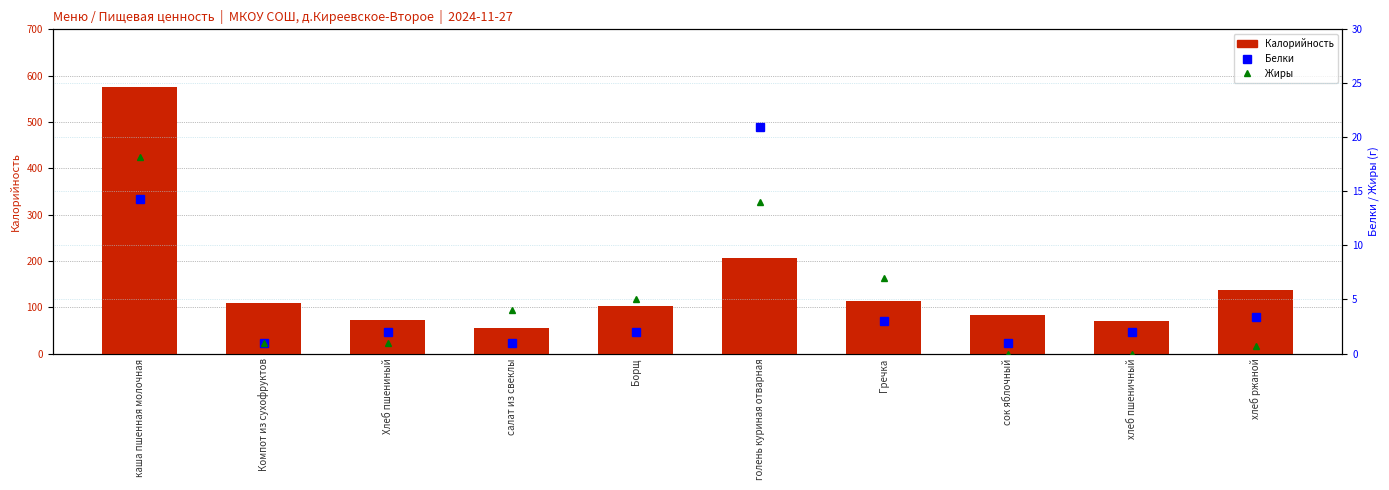

Reading right to left, list all the values displayed in this chart.

Калорийность: 137.9	70.0	84.0	113.0	206.0	103.0	56.0	71.4	110.0	576.0
Белки: 3.4	2.0	1.0	3.0	21.0	2.0	1.0	2.0	1.0	14.3
Жиры: 0.7	0.0	0.0	7.0	14.0	5.0	4.0	1.0	1.0	18.2